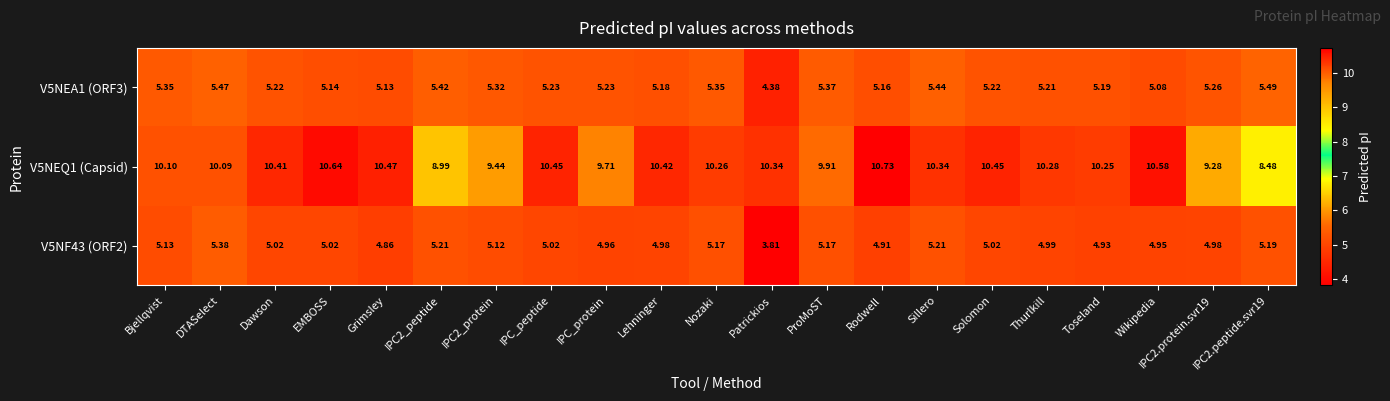

Is the value of V5NEQ1 (Capsid) at IPC_peptide greater than the value of V5NEA1 (ORF3) at IPC2_peptide?

Yes